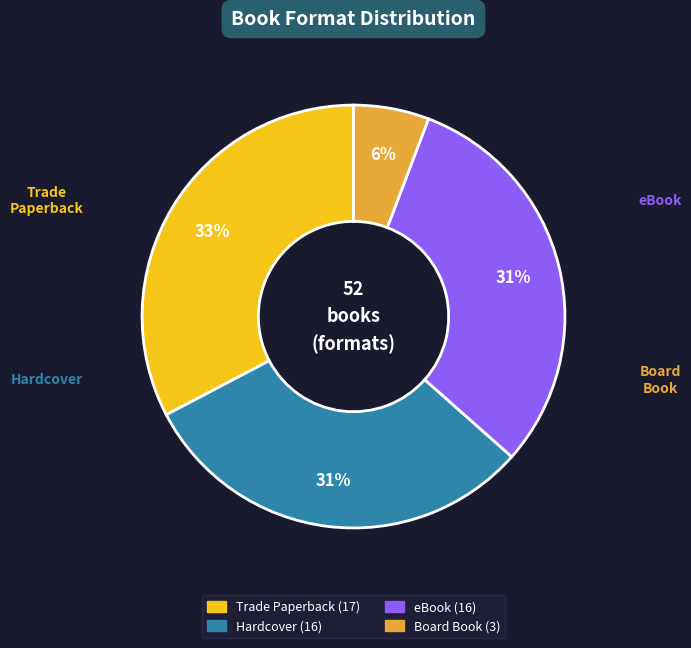

Which slice is the smallest?

Board Book